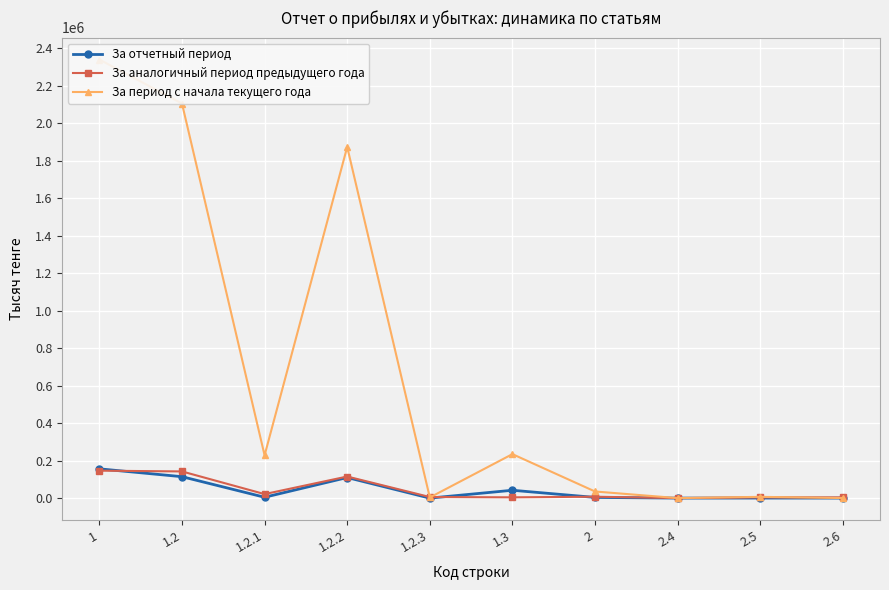

What position from the left is 1.2?

2